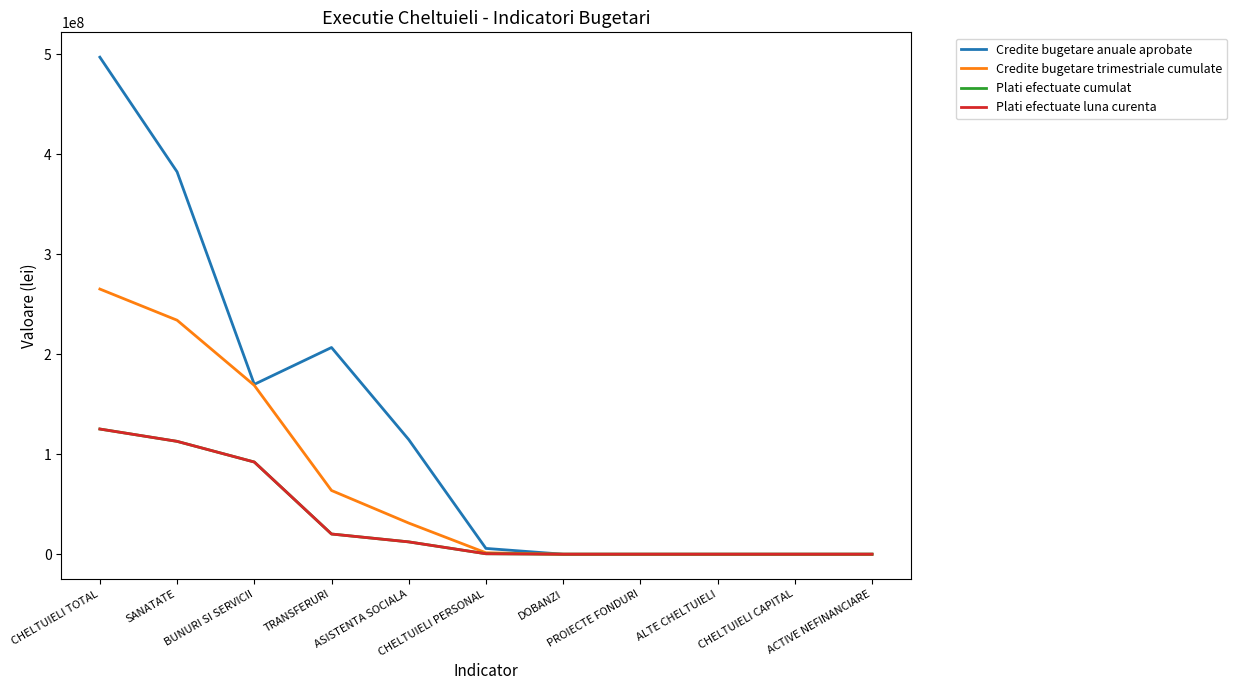

What is the highest value of the Plati efectuate cumulat series?

125219714.5